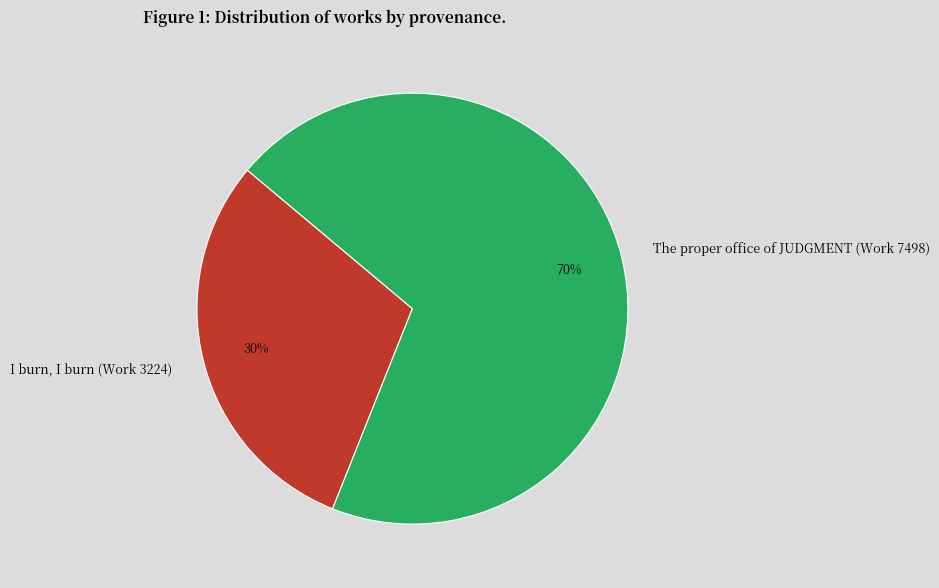

To the nearest percent, what is the average slice percentage?

50%